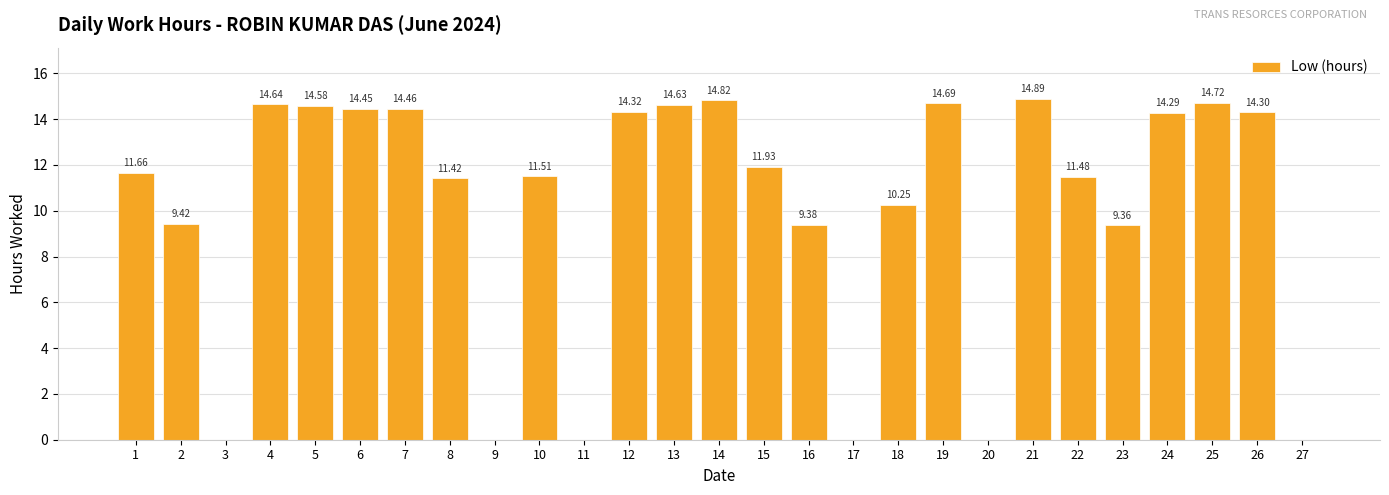

Approximately how many times larger is the value at 18 compared to 23?

1.1